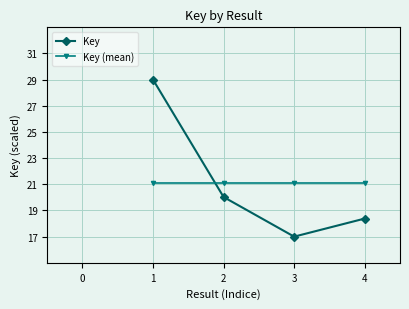

Does the chart have visible grid lines?

Yes